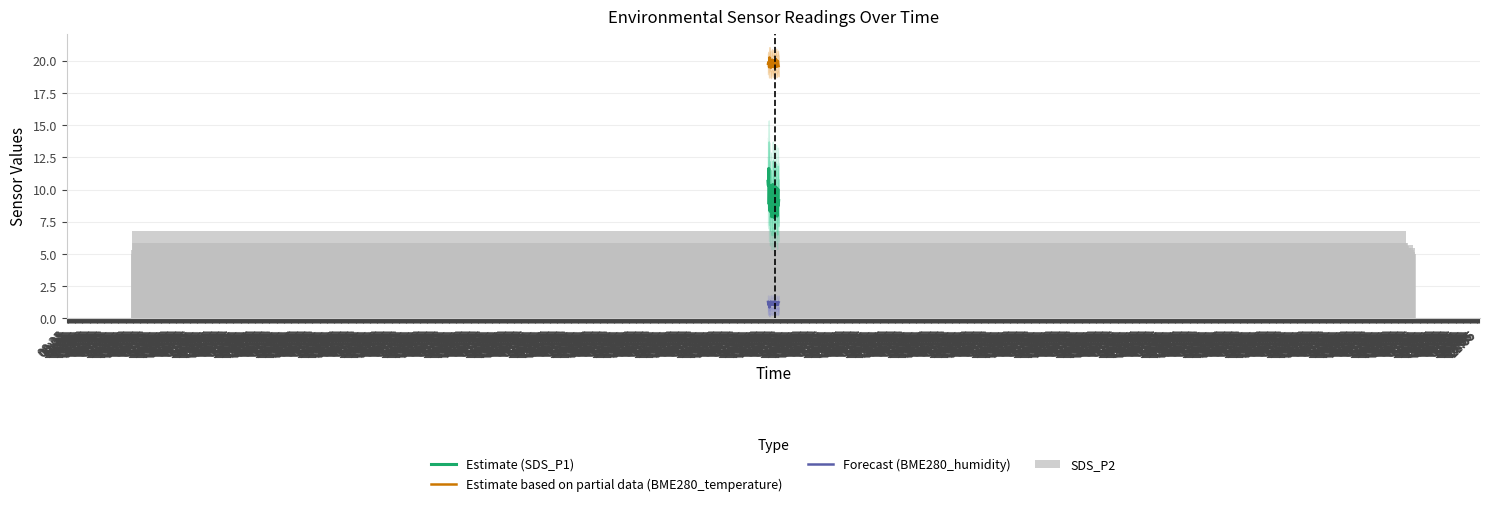

Does the chart contain stacked bars?

No